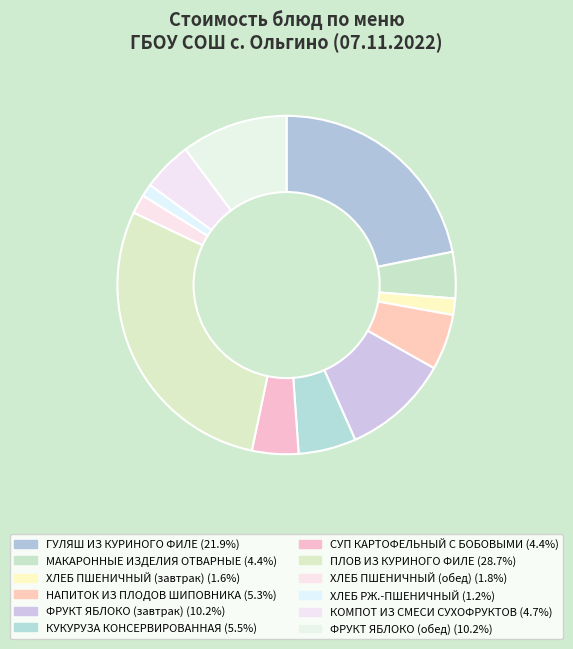

Which slice is the largest?

ПЛОВ ИЗ КУРИНОГО ФИЛЕ